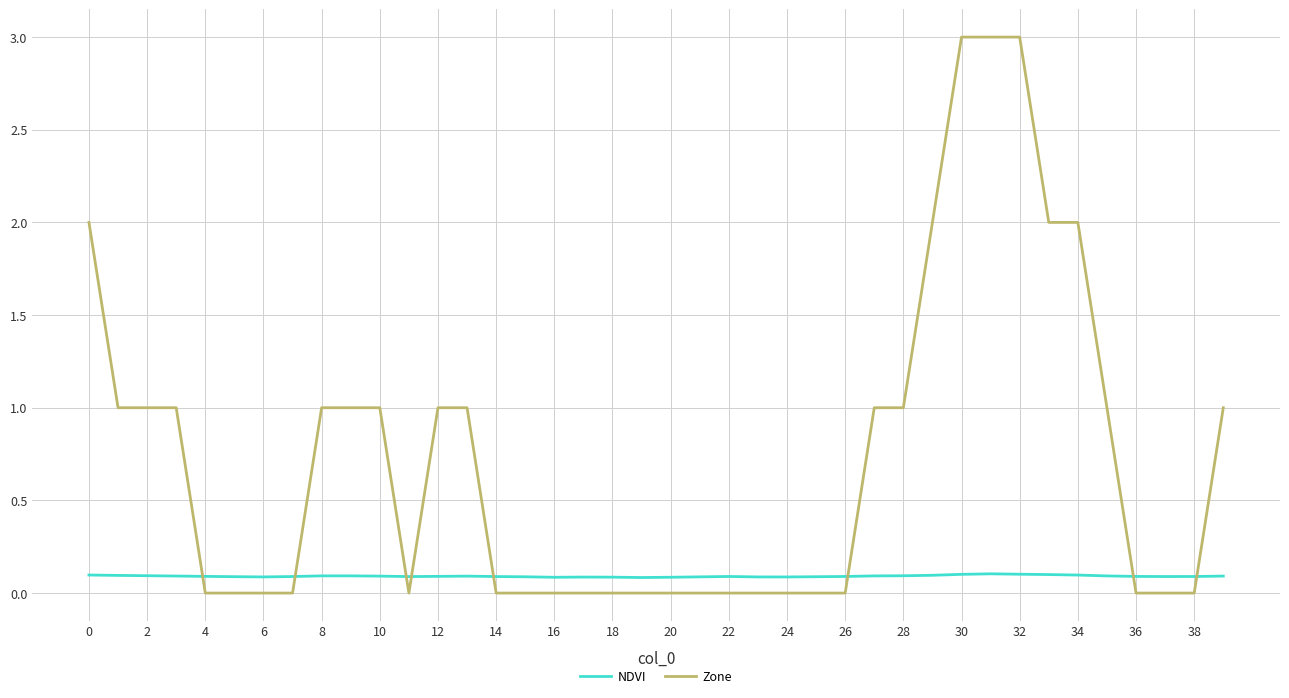

What is the highest value of the Zone series?

3.0